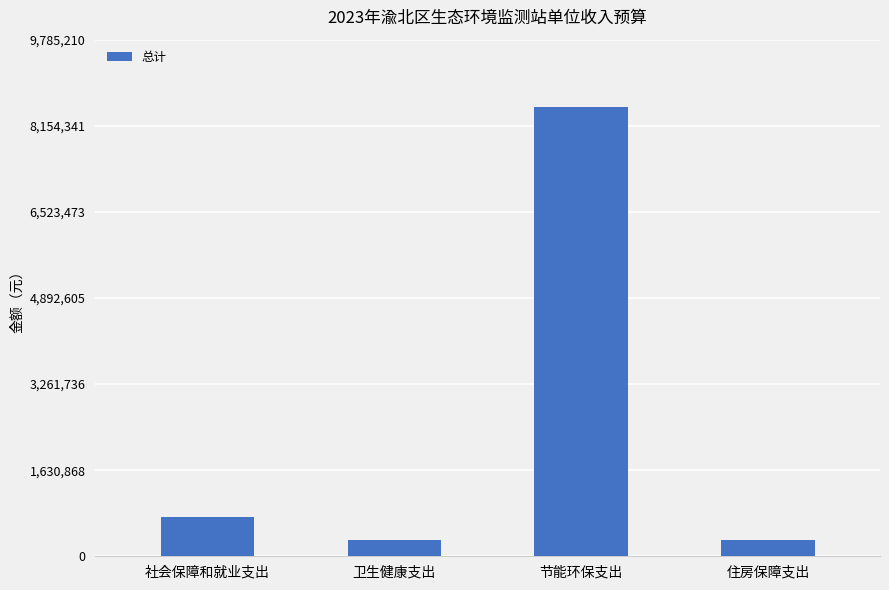

What value does the data have at 卫生健康支出?

317100.0